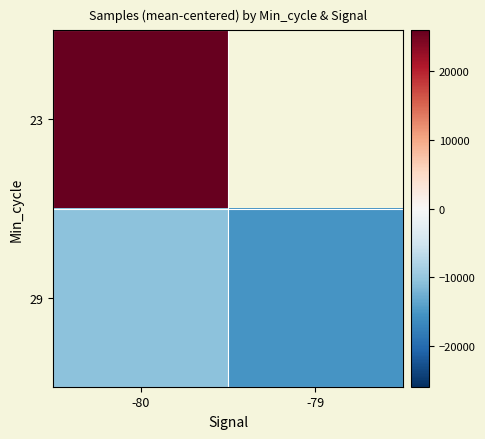

What is the average value of the 29 series?

-12982.9